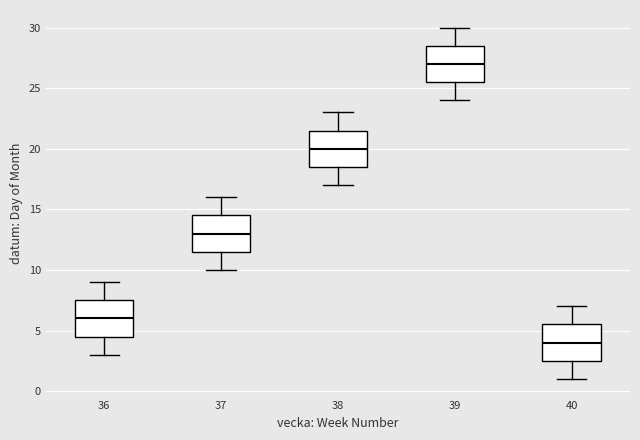

Reading left to right, transcribe this box plot: for each box, give where its median line is, the range the box spans, and where its two whiskers end, as read against the y-axis. The values are not printed on the chart, so give them approximately, as read against the axis.

36: median 6.0, box 4.5 to 7.5, whiskers 3.0 to 9.0
37: median 13.0, box 11.5 to 14.5, whiskers 10.0 to 16.0
38: median 20.0, box 18.5 to 21.5, whiskers 17.0 to 23.0
39: median 27.0, box 25.5 to 28.5, whiskers 24.0 to 30.0
40: median 4.0, box 2.5 to 5.5, whiskers 1.0 to 7.0